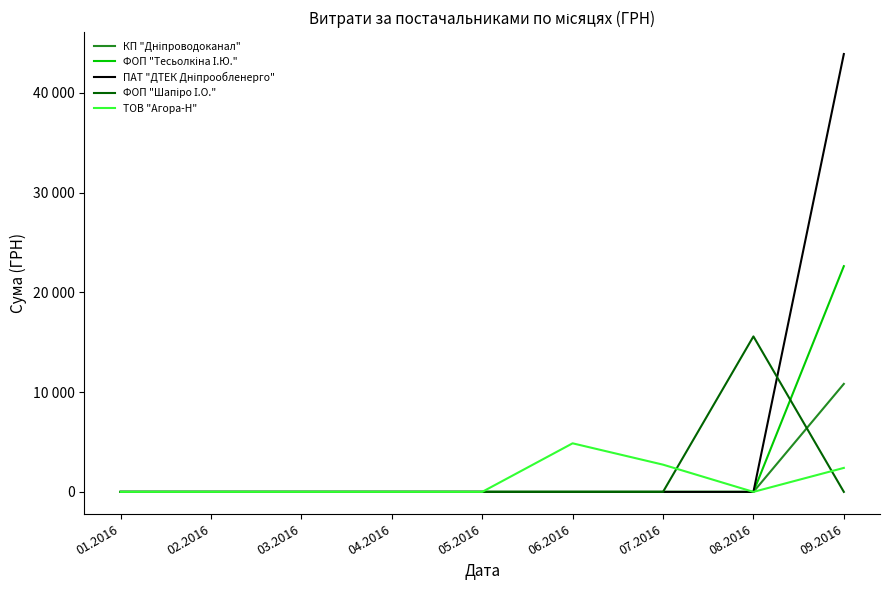

Does the chart display data point markers on the line(s)?

No